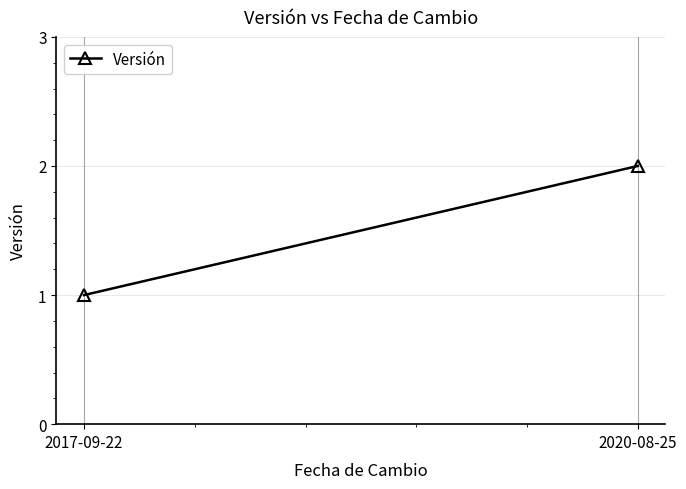

The chart shows a value of 1 at 2017-09-22. True or false?

True